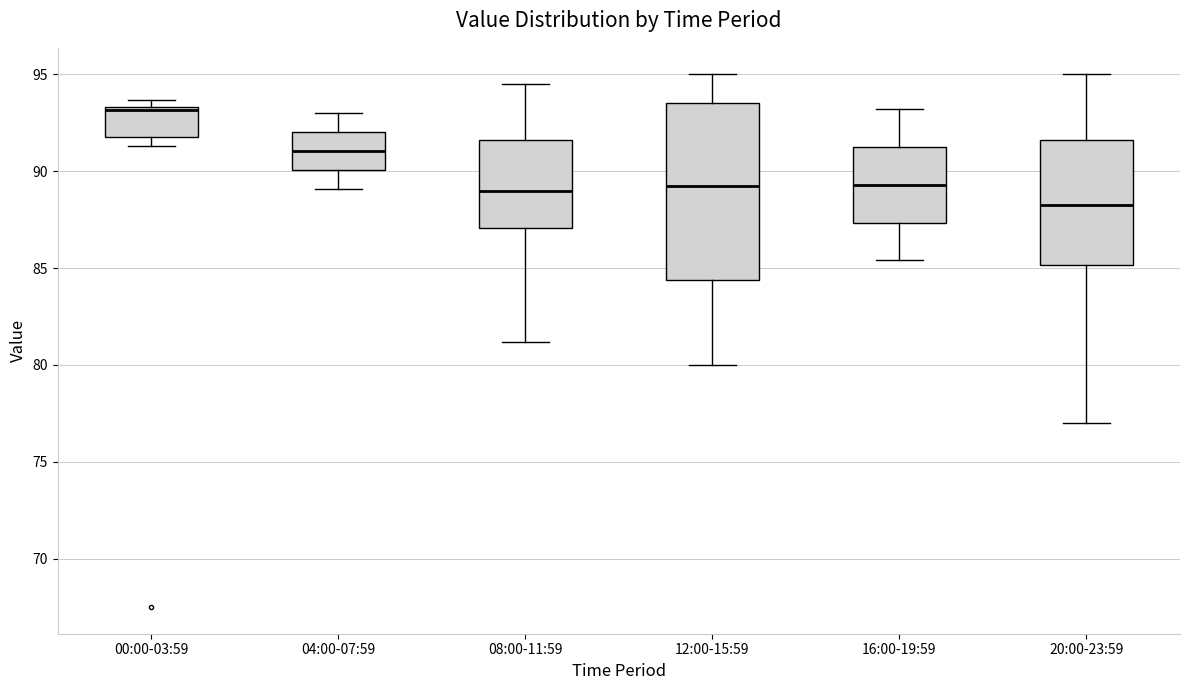

Reading left to right, read every box against the y-axis: the position of its median line, the range the box covers, and the ends of its whiskers. The values are not printed on the chart, so give them approximately, as read against the axis.

00:00-03:59: median 93.0, box 92.0 to 93.5, whiskers 91.5 to 93.5 (just above the box's upper edge)
04:00-07:59: median 91.0, box 90.0 to 92.0, whiskers 89.0 to 93.0
08:00-11:59: median 89.0, box 87.0 to 91.5, whiskers 81.0 to 94.5
12:00-15:59: median 89.5, box 84.5 to 93.5, whiskers 80.0 to 95.0
16:00-19:59: median 89.5, box 87.5 to 91.5, whiskers 85.5 to 93.0
20:00-23:59: median 88.5, box 85.0 to 91.5, whiskers 77.0 to 95.0